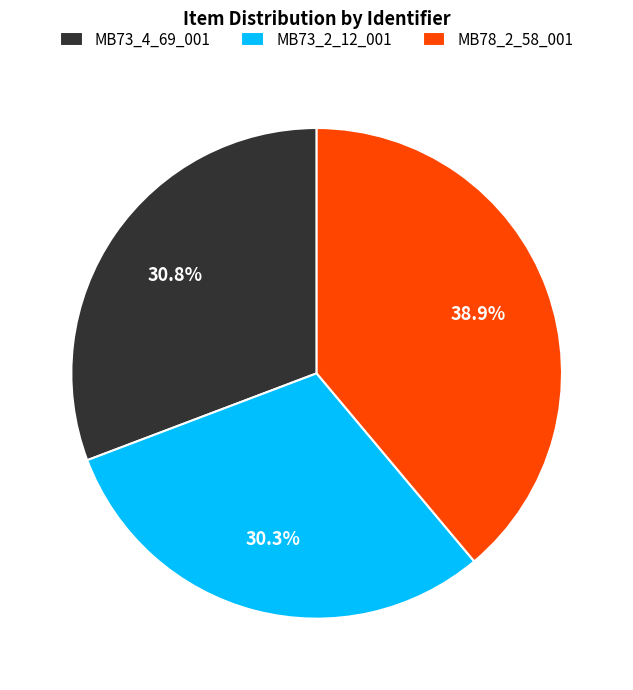

Approximately how many times larger is the value at MB78_2_58_001 compared to MB73_2_12_001?

1.3